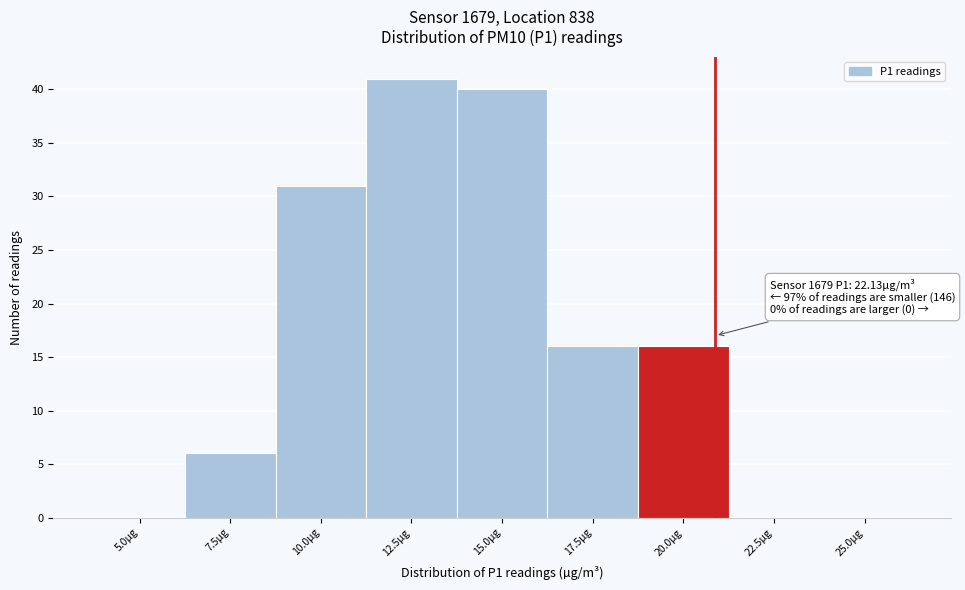

Reading left to right, transcribe all the data shown in this chart.

5.0µg=0	7.5µg=6	10.0µg=31	12.5µg=41	15.0µg=40	17.5µg=16	20.0µg=16	22.5µg=0	25.0µg=0